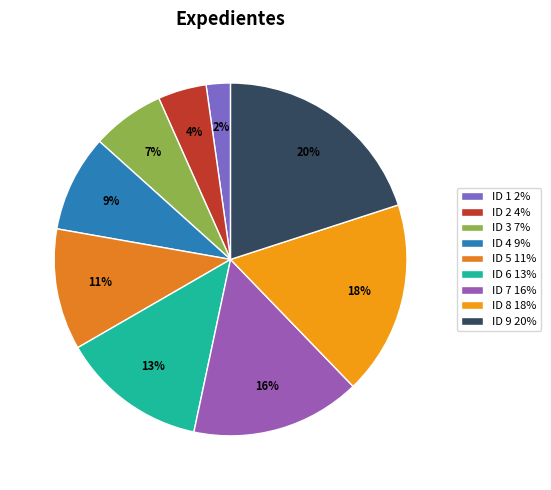

Which category has the biggest portion of the pie?

ID 9